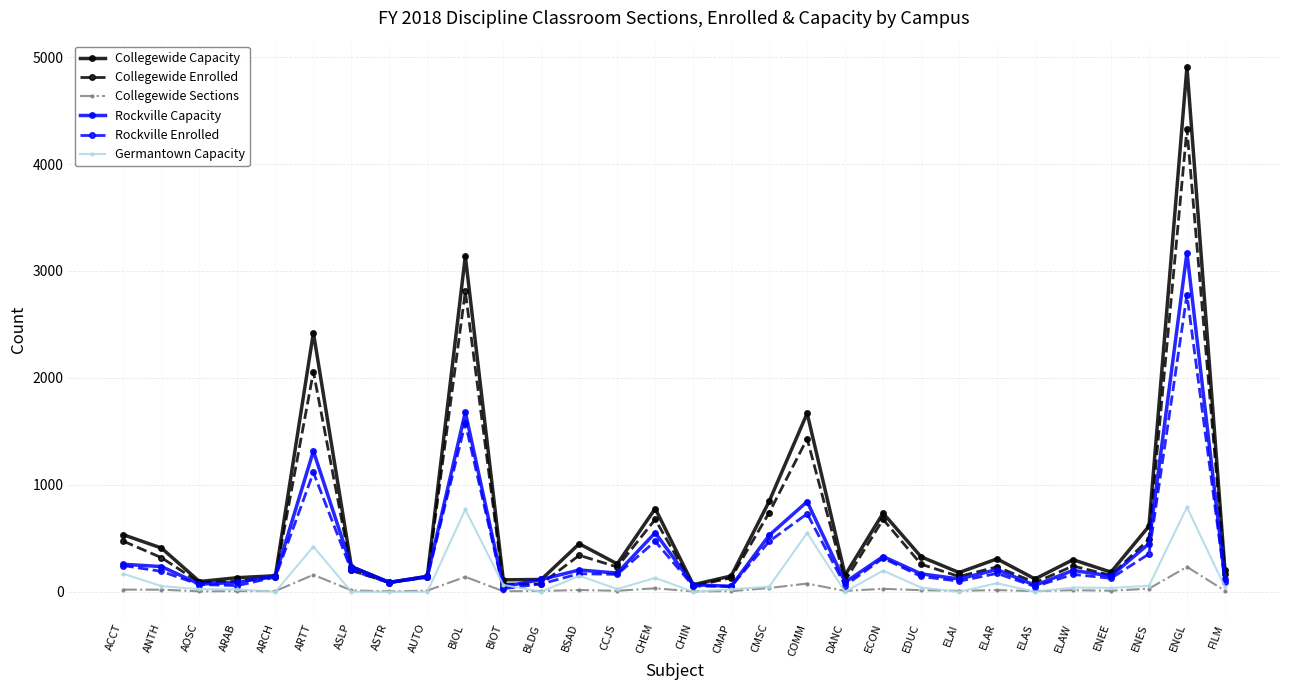

What is the difference between the maximum and minimum values in the Collegewide Capacity series?

4842